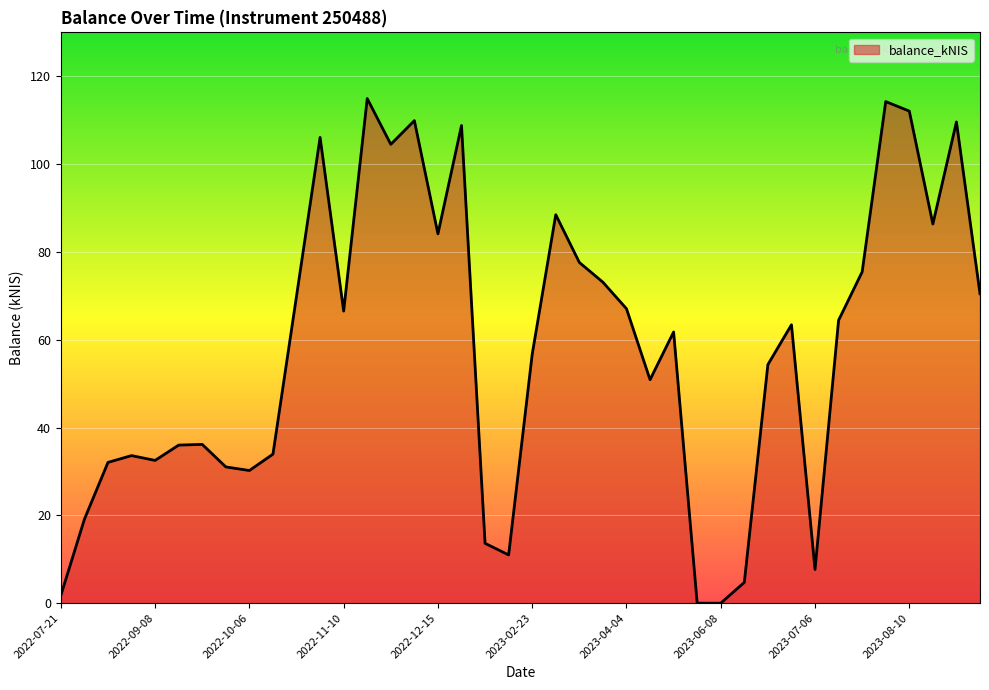

Count the number of data series in this chart.

1